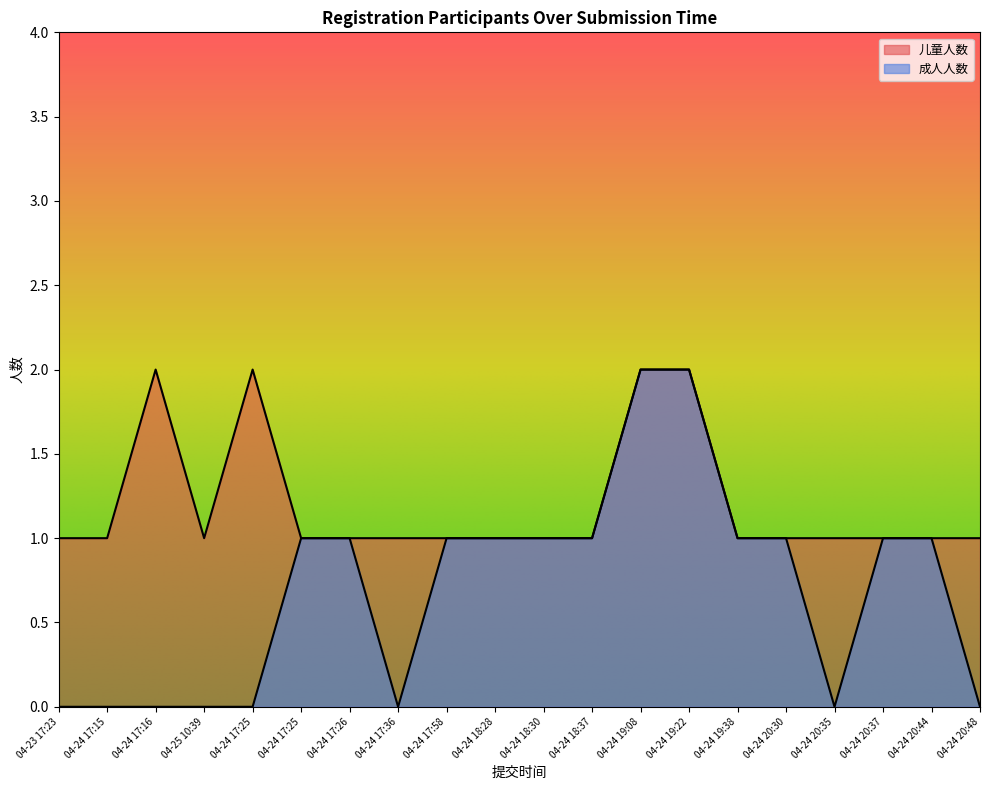

What is the average value of the 儿童人数 series?

1